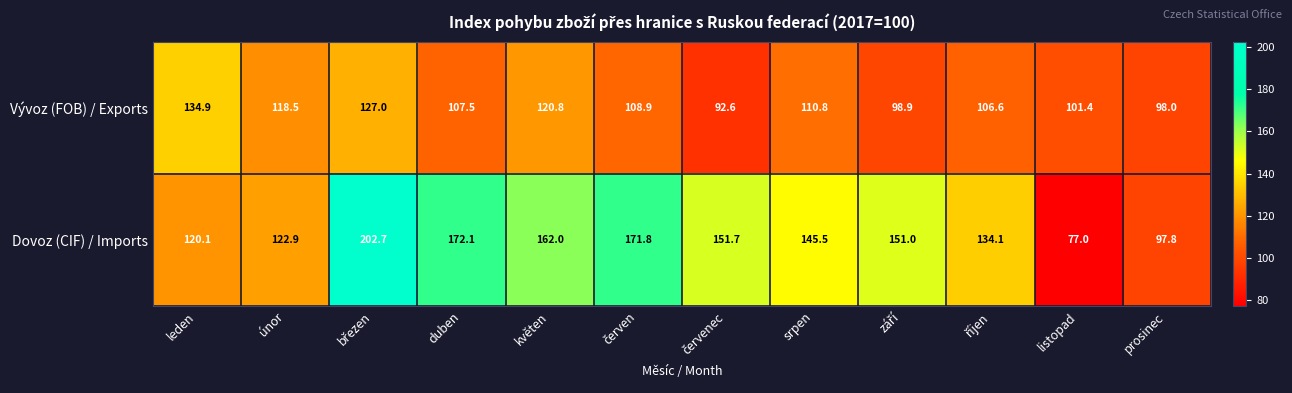

The value of Dovoz (CIF) / Imports at únor is 122.9. True or false?

True